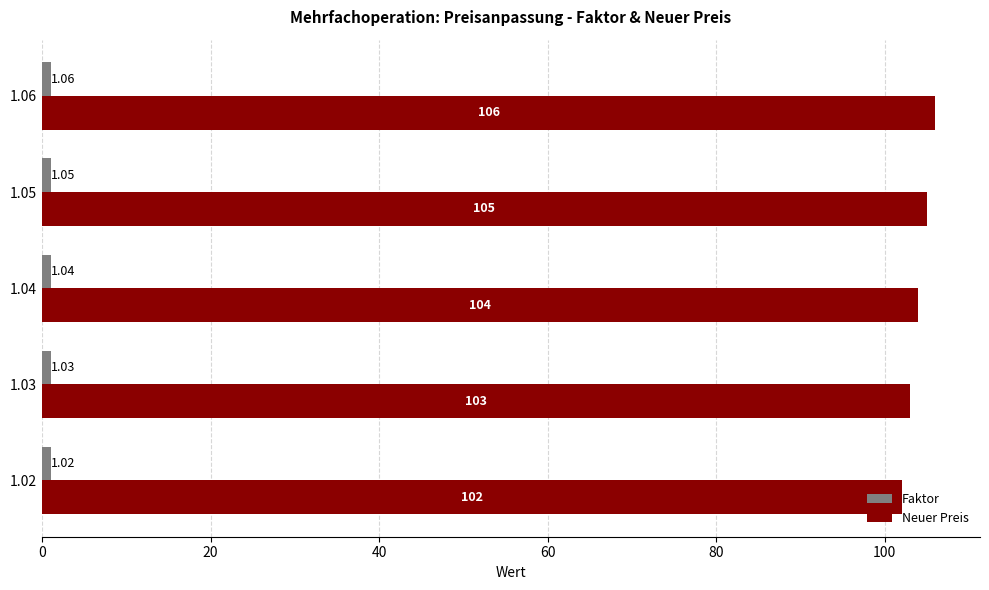

List the labels in order of Neuer Preis value, largest first.

1.06, 1.05, 1.04, 1.03, 1.02